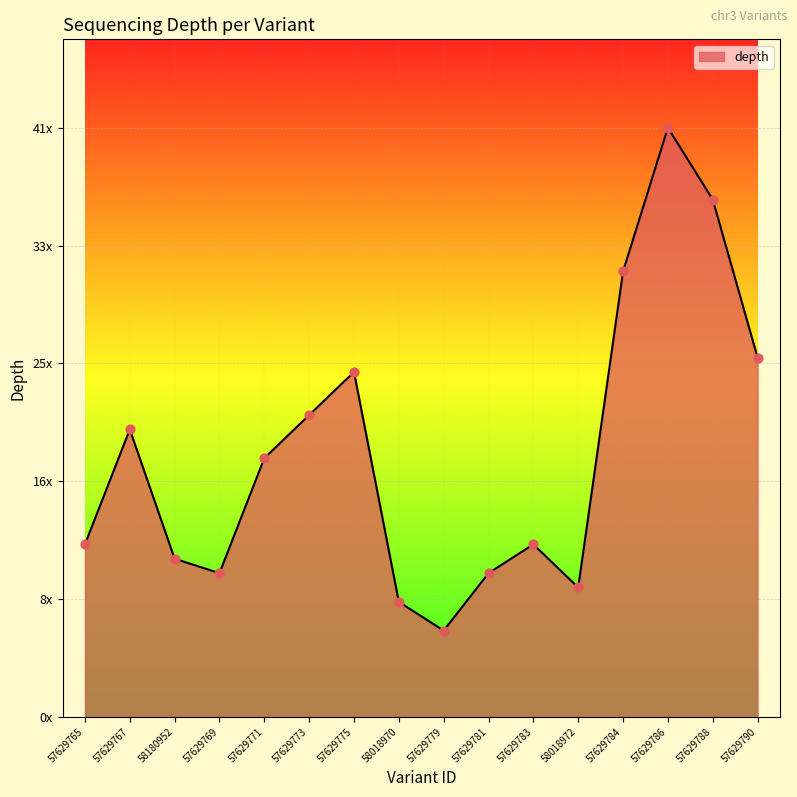

Which has a higher value, 57629790 or 57629783?

57629790